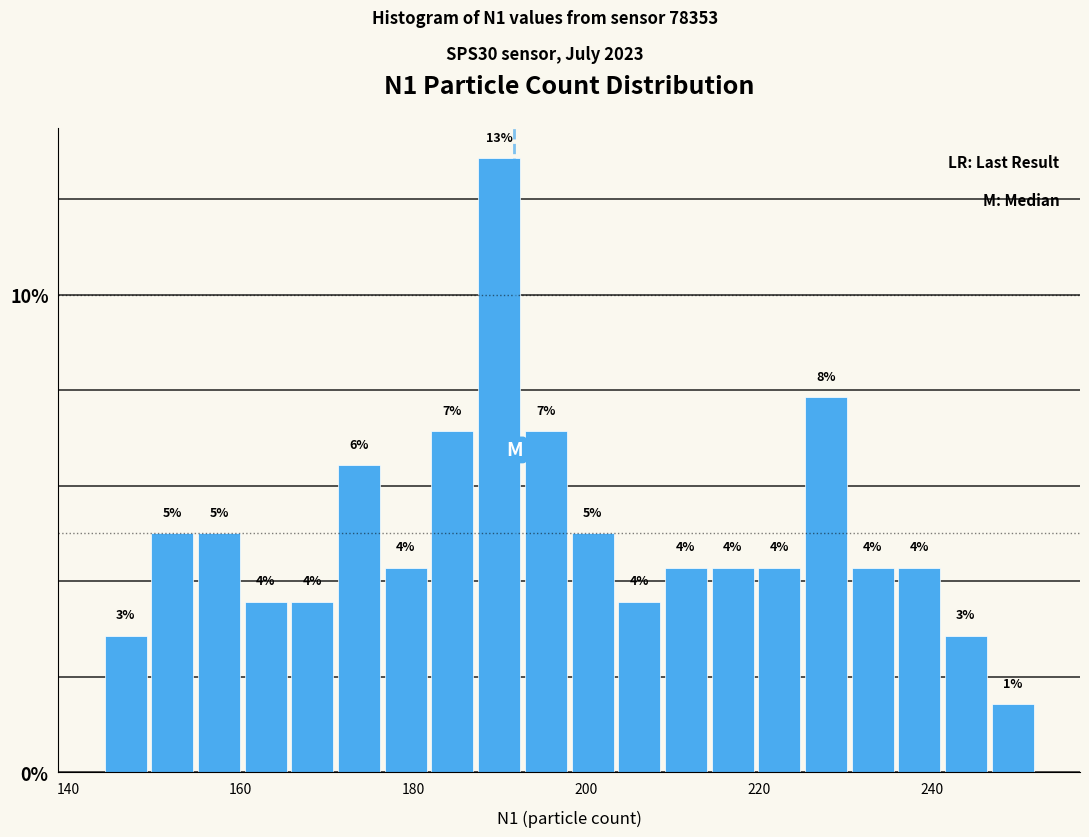

Read against the x-axis, roughly where is the centre of the tallest bar?

190